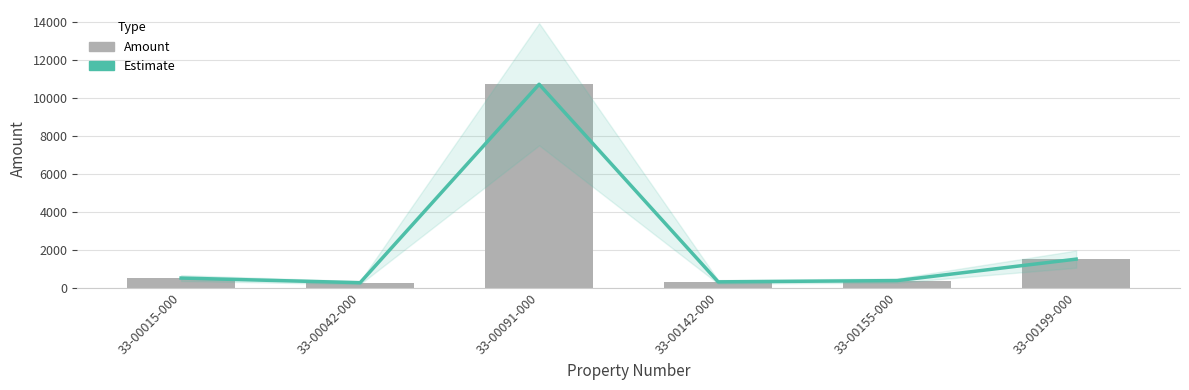

What is the label of the 5th bar from the left?

33-00155-000